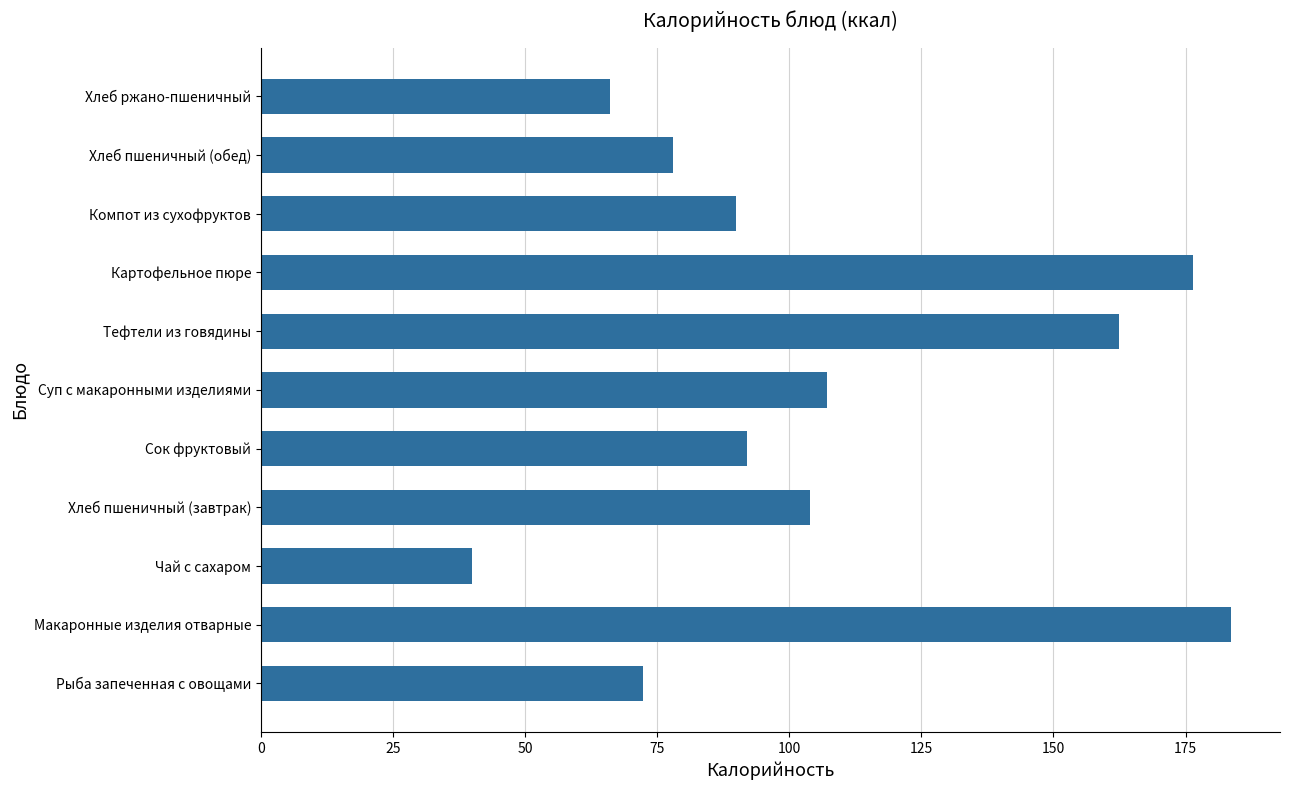

How many bars are there in total?

11